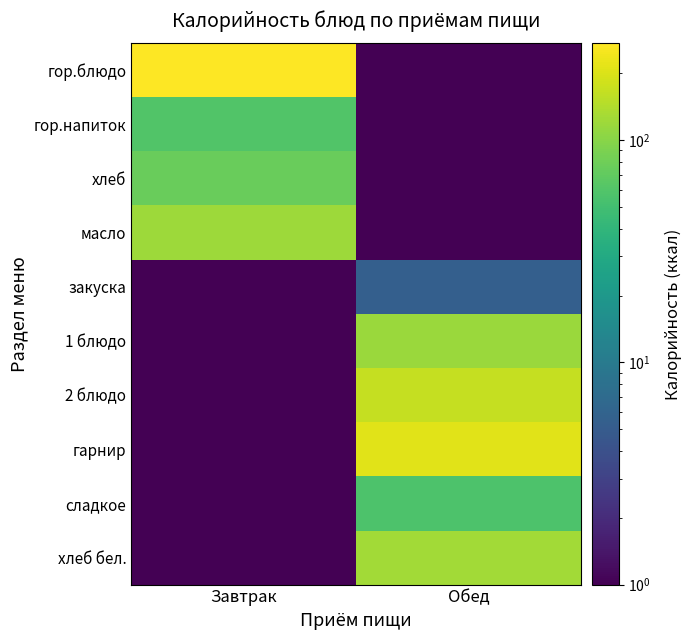

What is the difference between the highest and lowest values at Завтрак?

272.6